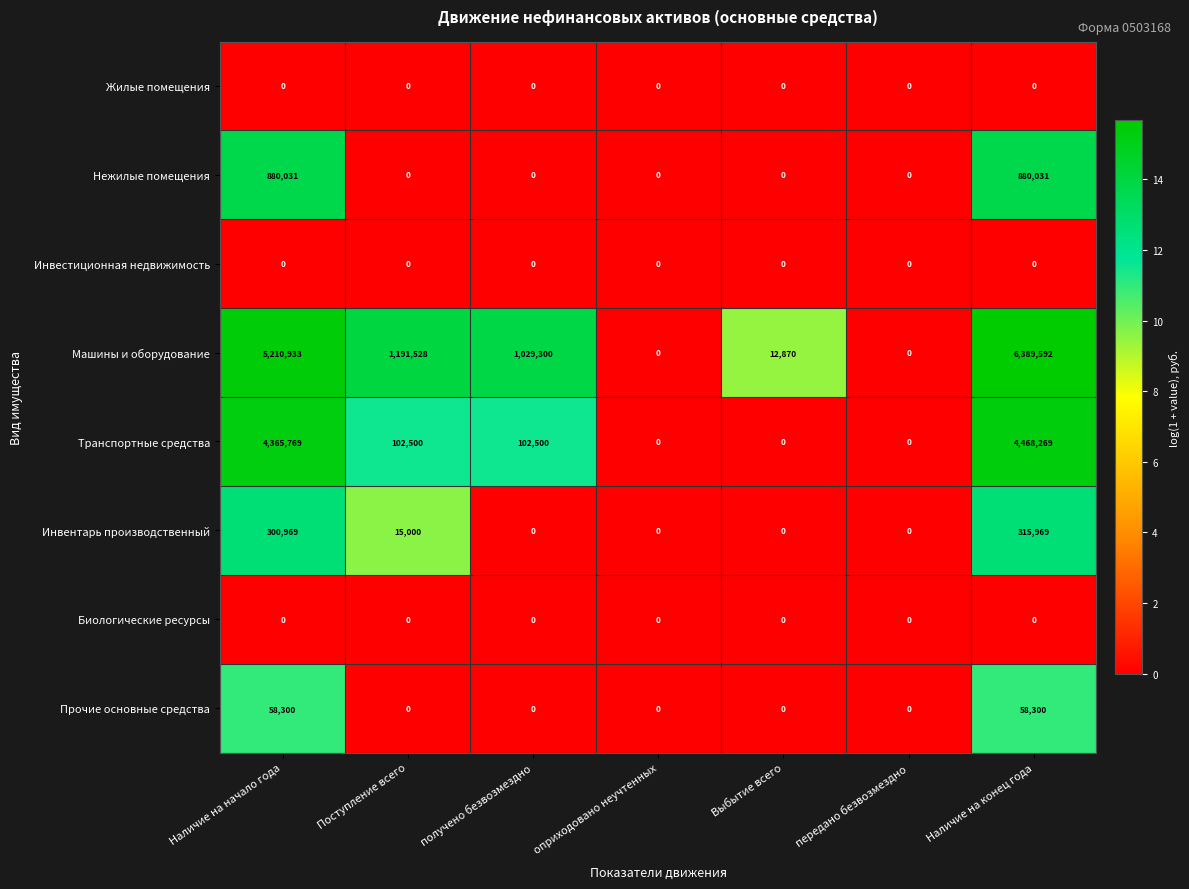

Which series has the widest spread of values?

Машины и оборудование